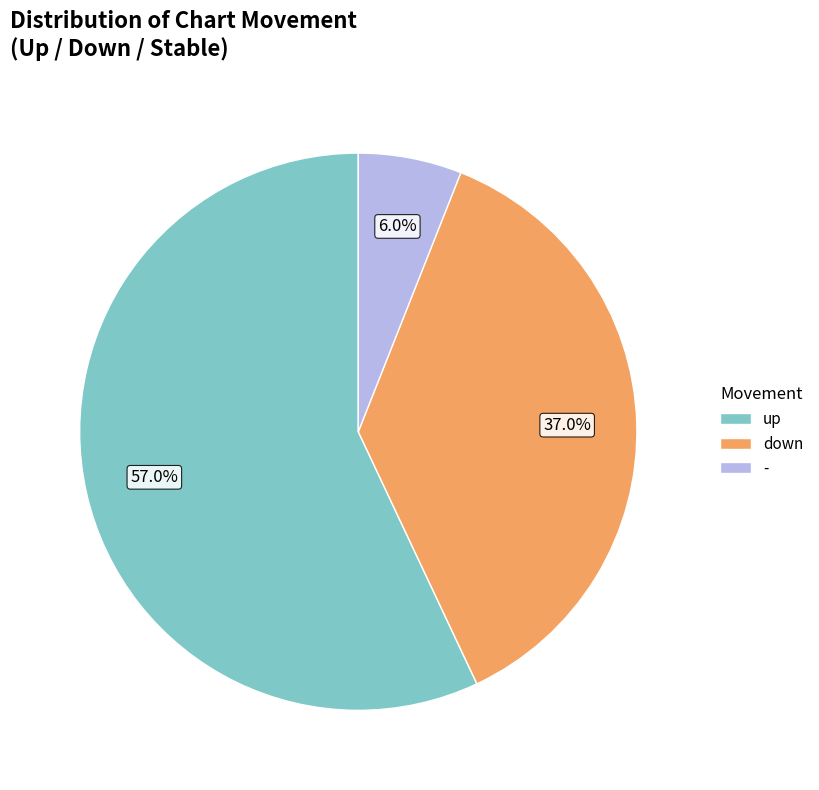

Rank the categories by value from highest to lowest.

up, down, -